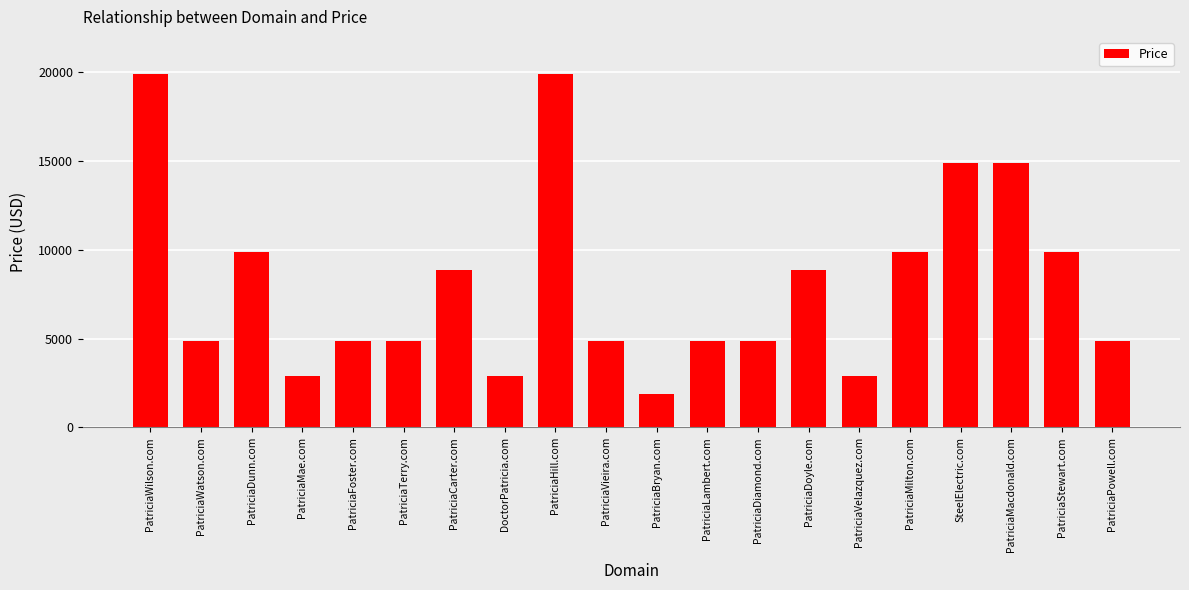

What is the sum of the values at SteelElectric.com and PatriciaWilson.com?

34776